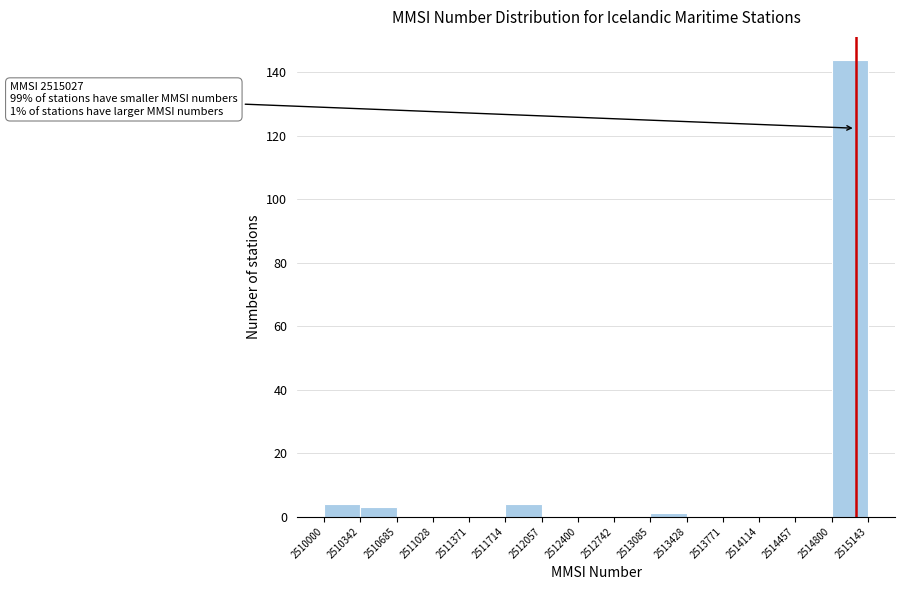

Which range on the x-axis has the tallest bar?

2514800 to 2515143